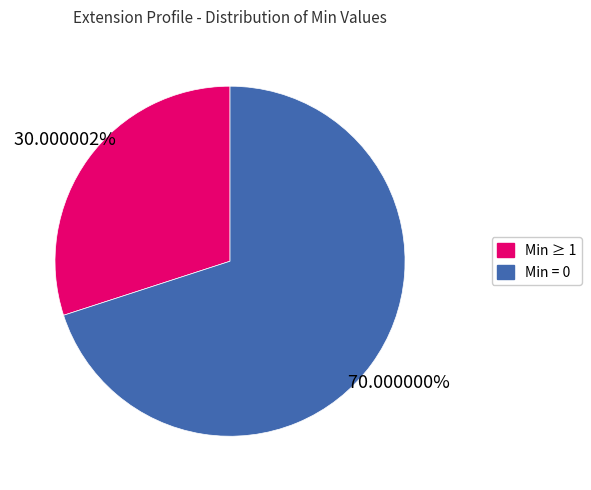

Is there a majority slice in this chart?

Yes